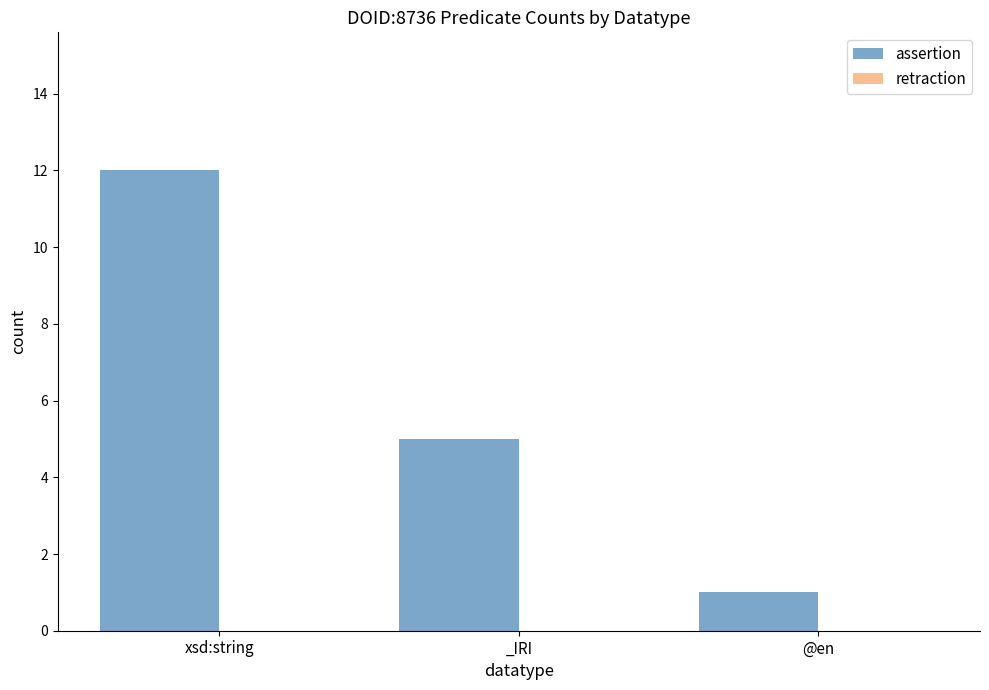

The value at xsd:string is 7. True or false?

False